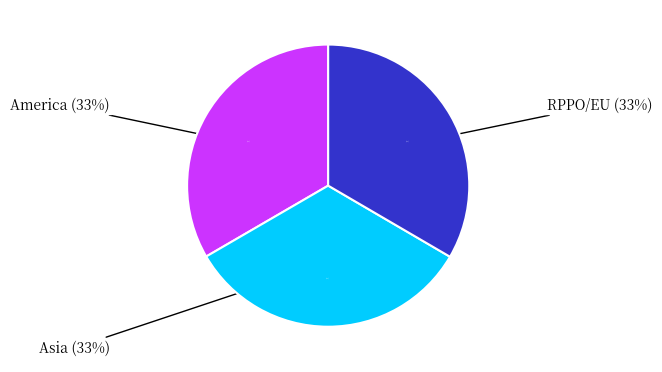

How many slices are in this pie chart?

3